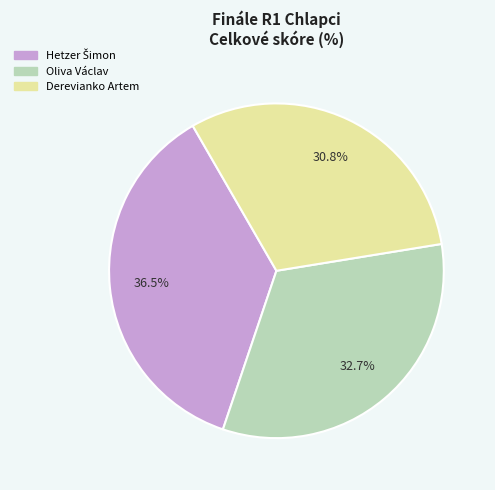

Which slice is the smallest?

Derevianko Artem